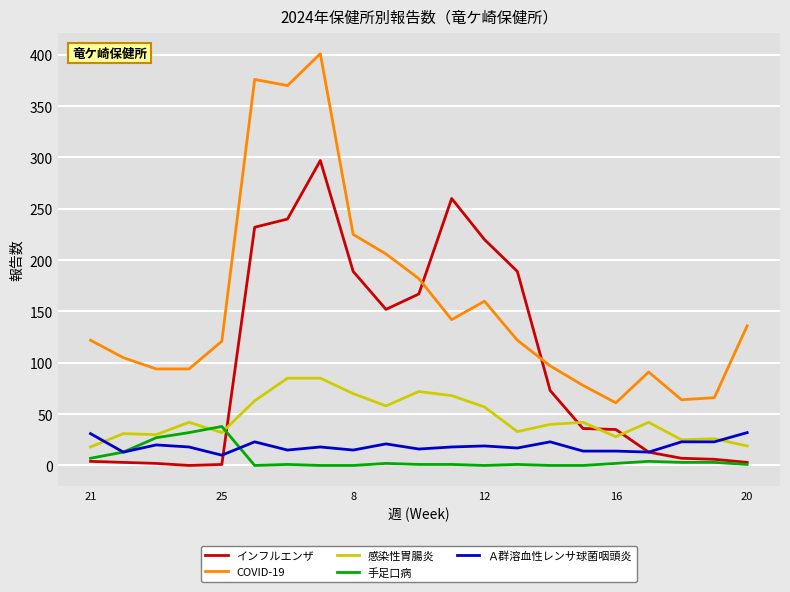

What is the difference between the maximum and minimum values in the Ａ群溶血性レンサ球菌咽頭炎 series?

22